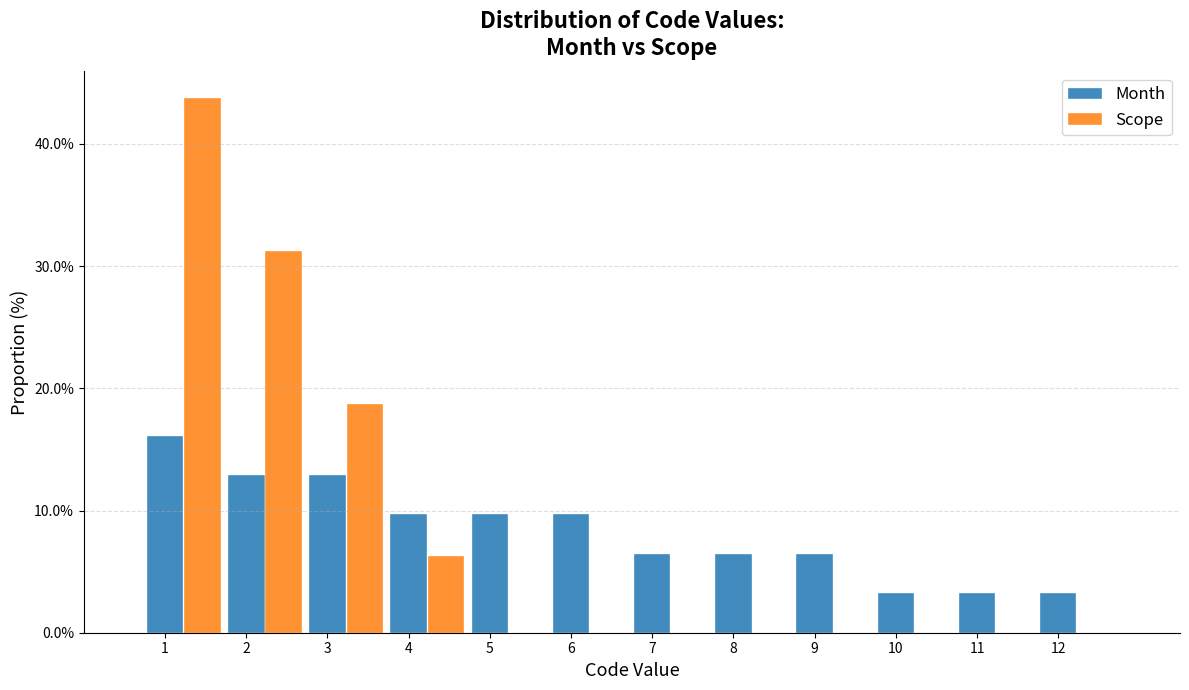

What is the highest value of the Scope series?

43.8